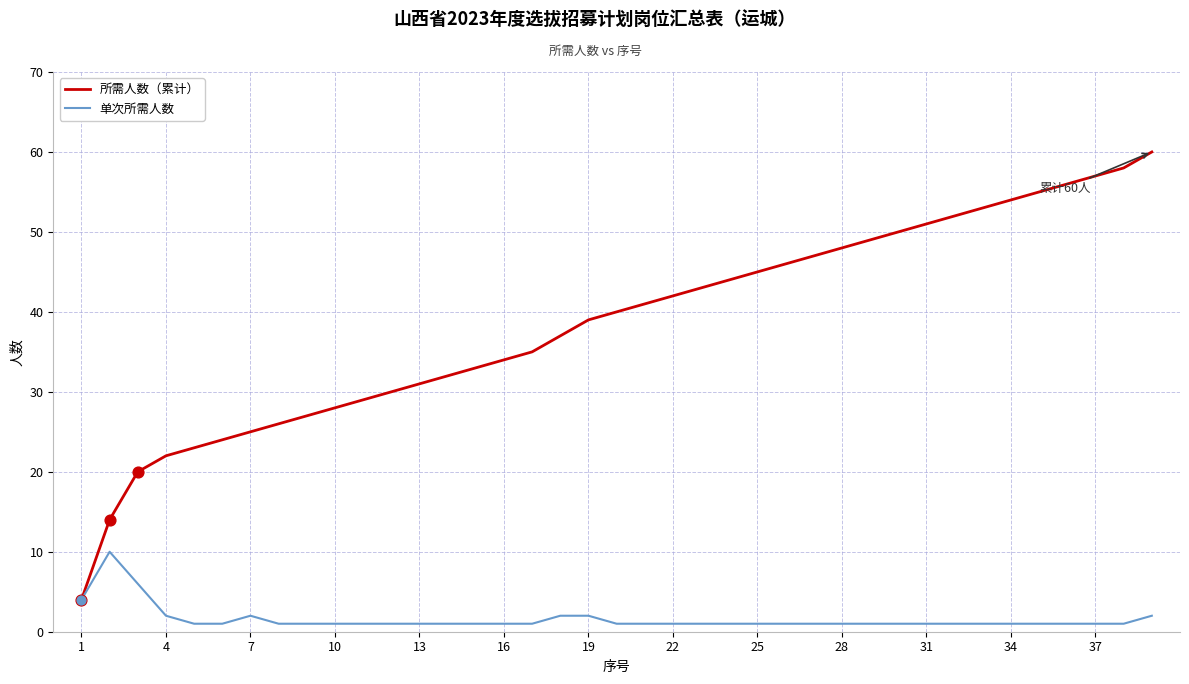

Which series has the largest total across all categories?

所需人数（累计）